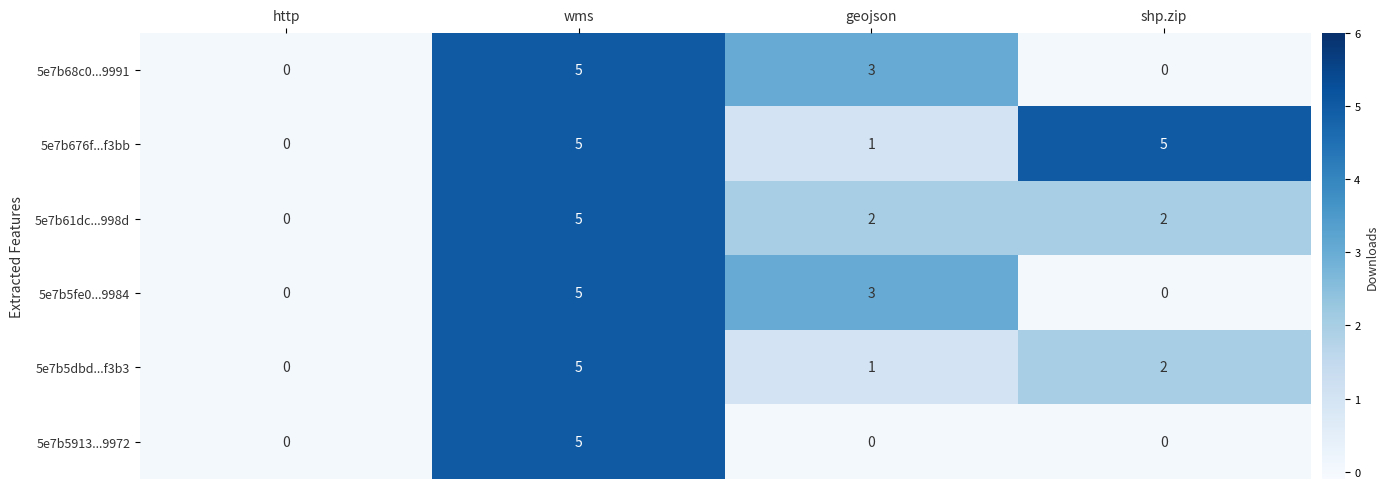

What is the maximum value for 5e7b5dbd...f3b3?

5